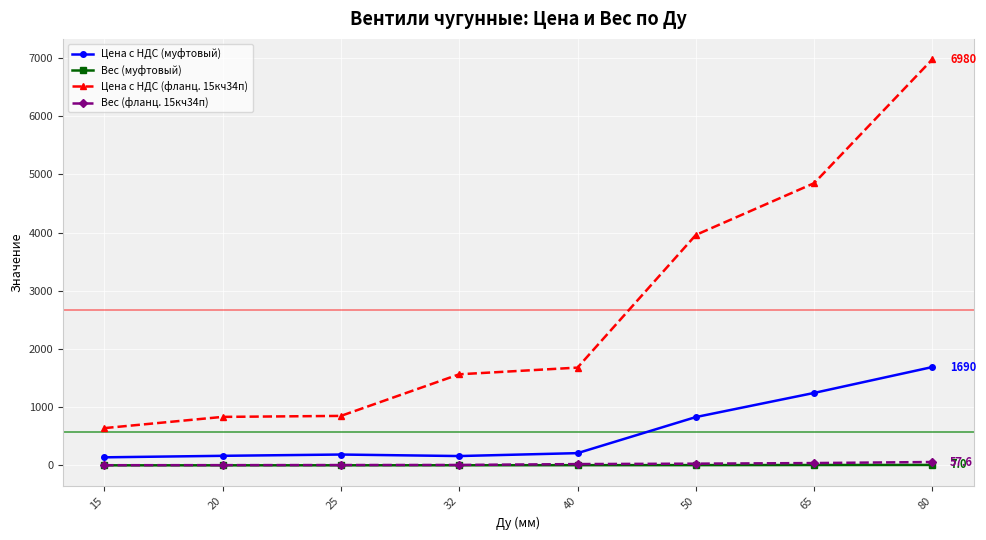

Which series has the largest total across all categories?

Цена с НДС (фланц. 15кч34п)